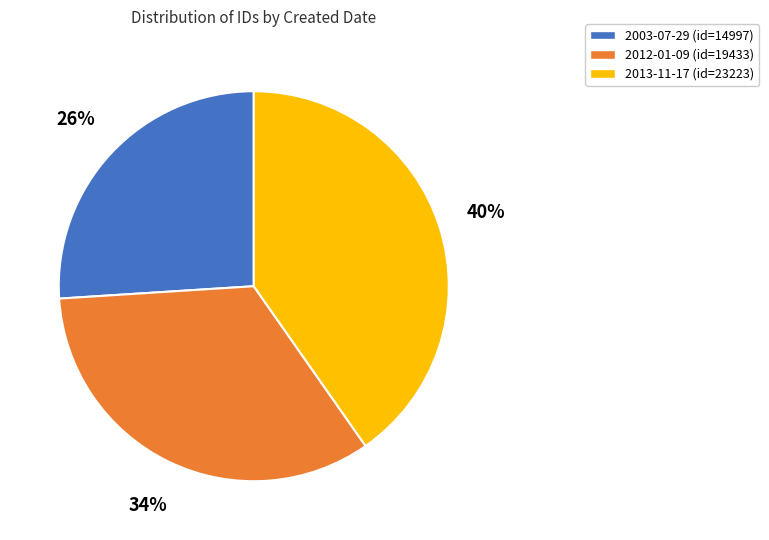

Is it true that 2003-07-29 is 33% of the pie?

False